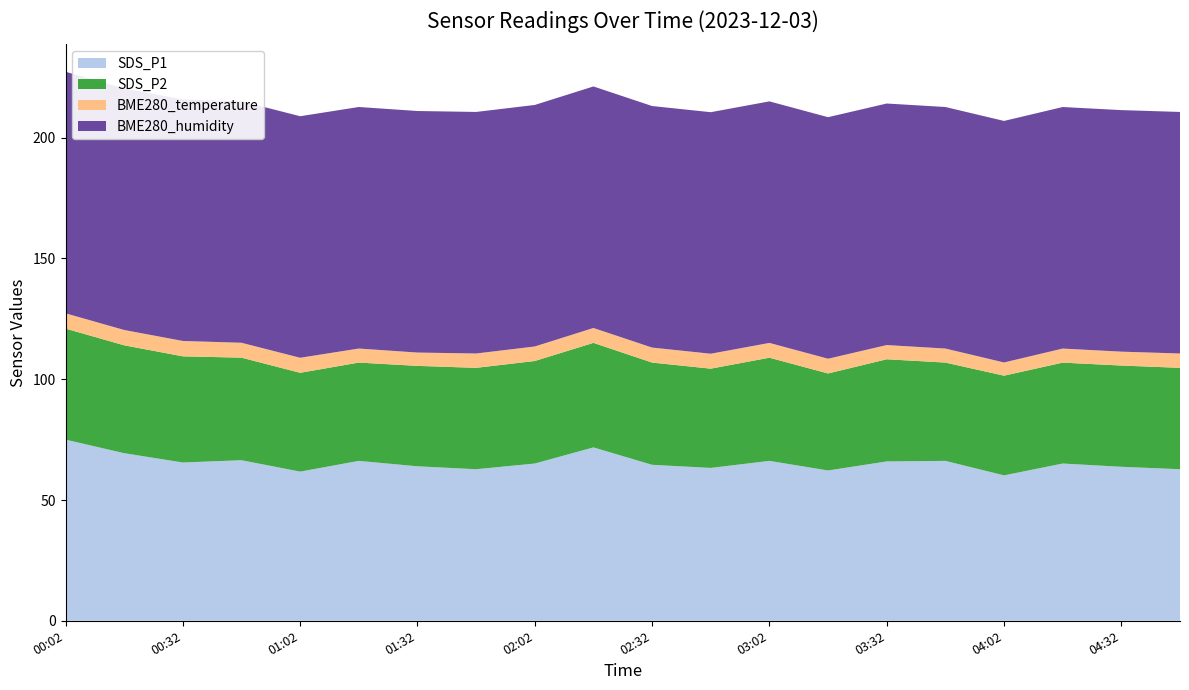

Reading left to right, transcribe all the data shown in this chart.

SDS_P1: 75.0	69.4	65.5	66.5	61.8	66.2	64.0	62.8	65.1	71.8	64.6	63.3	66.2	62.2	66.0	66.2	60.2	65.1	63.8	62.8
SDS_P2: 46.0	44.7	44.0	42.5	40.9	40.7	41.6	42.0	42.5	43.3	42.3	41.1	42.7	40.2	42.3	40.7	41.3	41.8	41.9	42.0
BME280_temperature: 6.3	6.3	6.4	6.2	6.2	5.8	5.5	5.9	6.0	6.2	6.2	6.2	6.1	6.1	5.9	5.8	5.5	5.8	5.8	5.9
BME280_humidity: 100.0	100.0	100.0	100.0	100.0	100.0	100.0	100.0	100.0	100.0	100.0	100.0	100.0	100.0	100.0	100.0	100.0	100.0	100.0	100.0